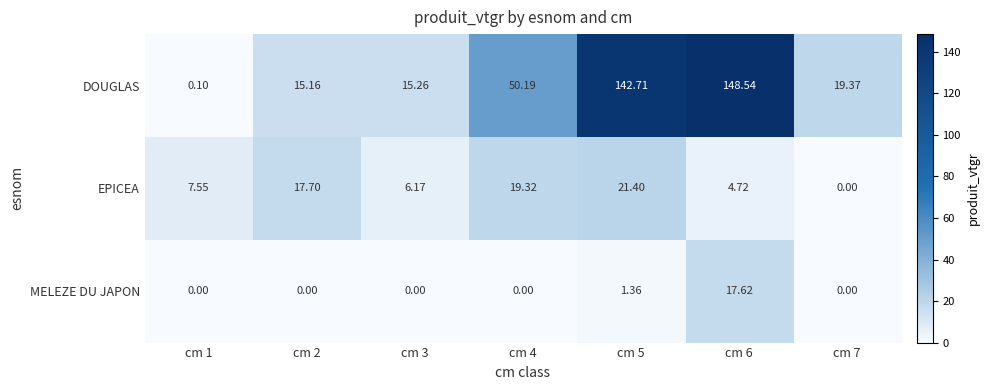

What is the difference between the highest and lowest values at cm 4?

50.2